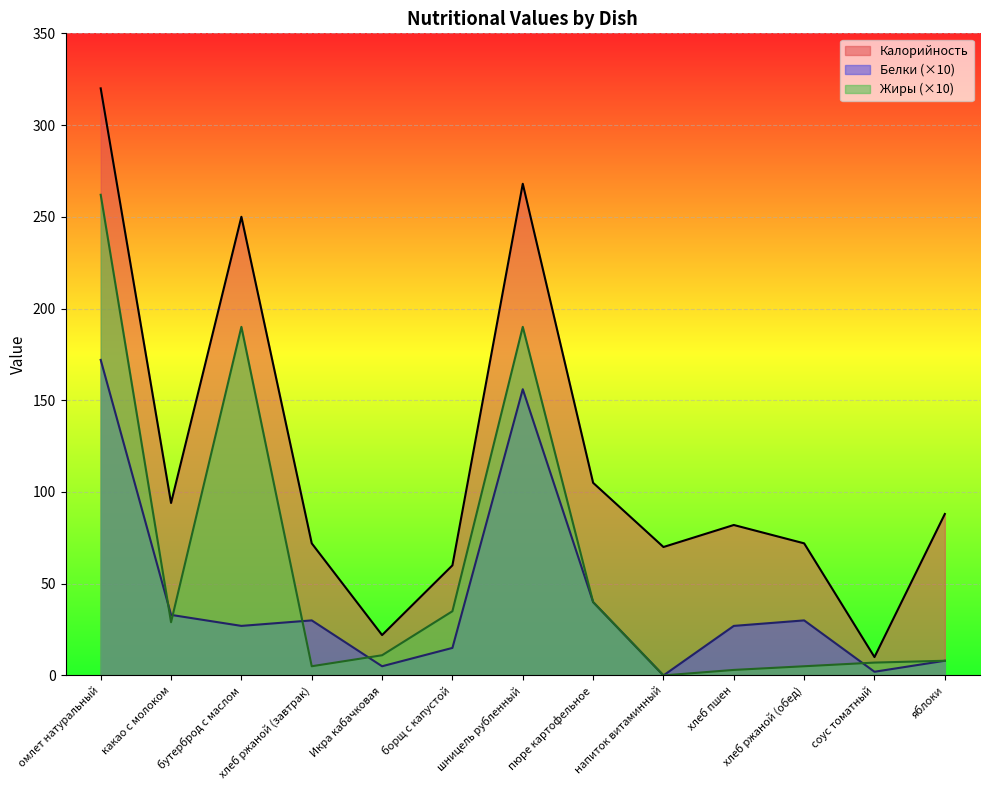

True or false: Калорийность and Жиры cross at least once.

False